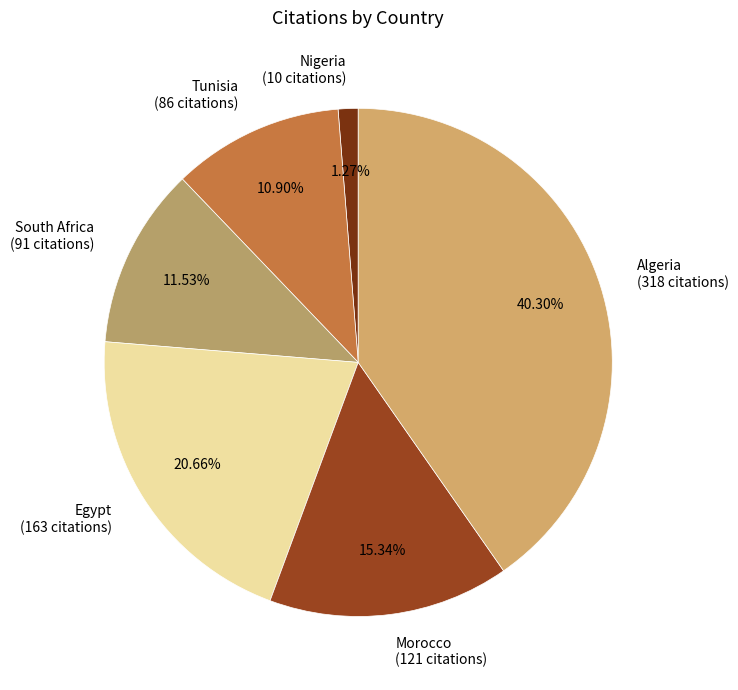

Which slice is the smallest?

Nigeria